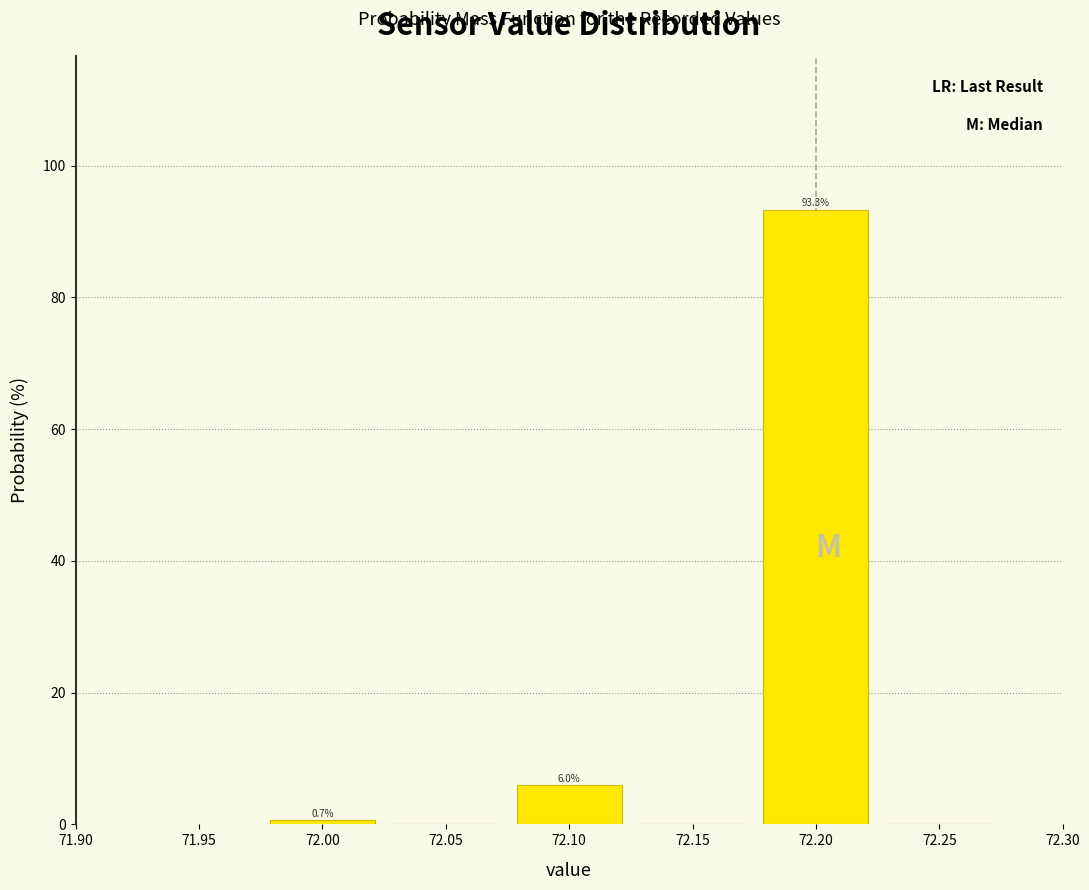

Which range on the x-axis has the tallest bar?

72.175 to 72.225